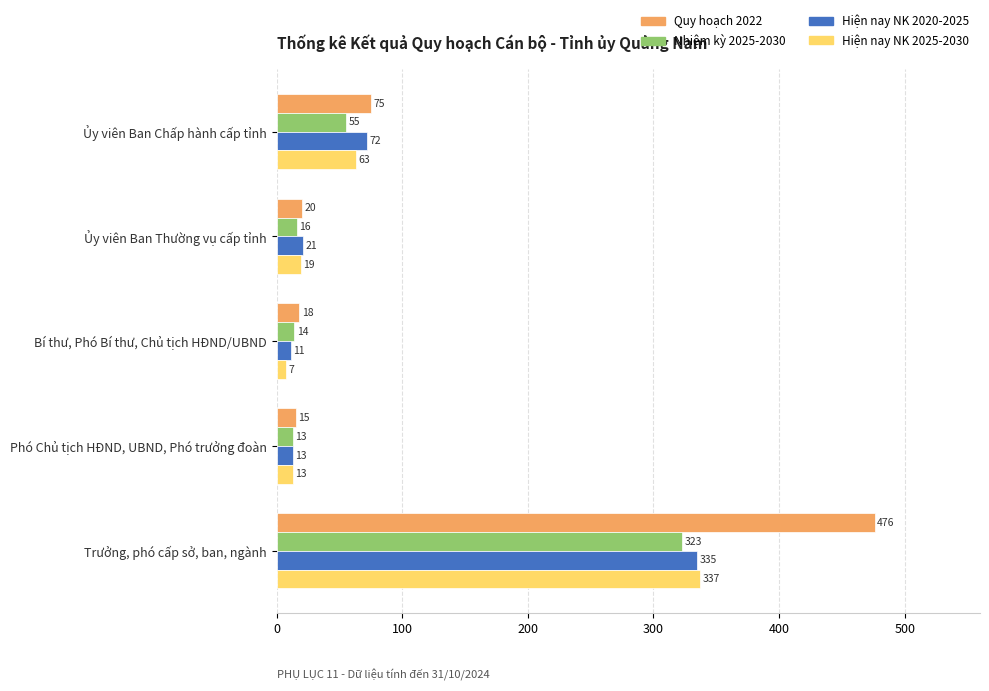

What is the total value across all series at Phó Chủ tịch HĐND, UBND, Phó trưởng đoàn?

54